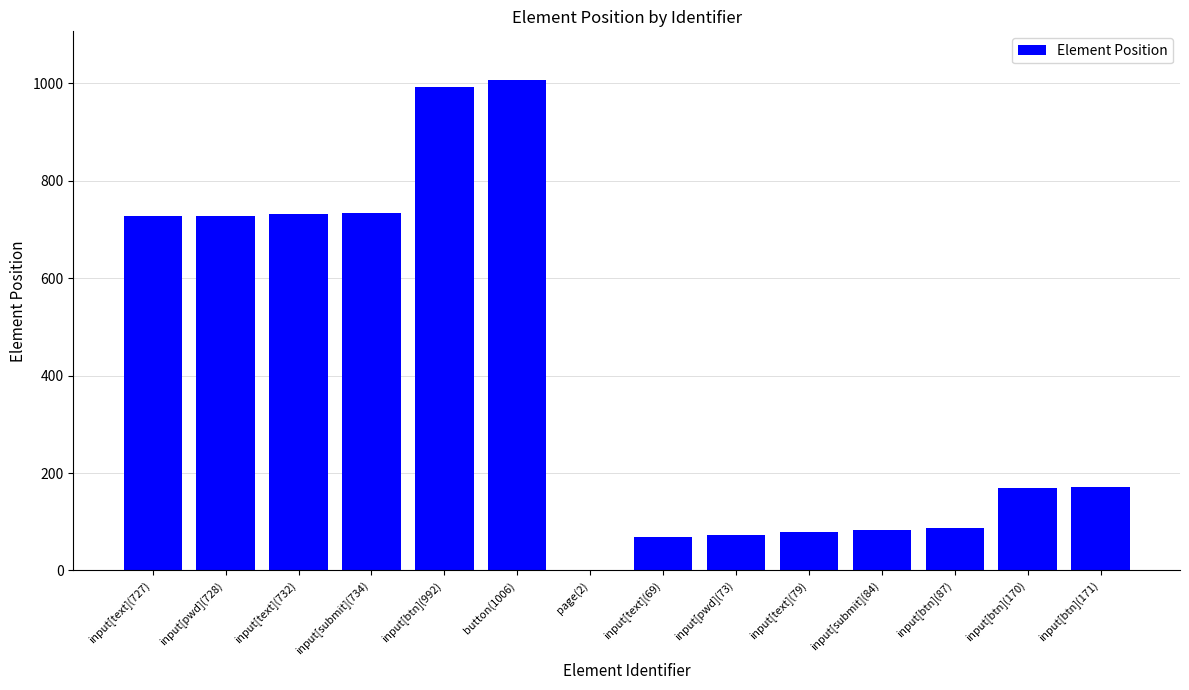

What is the ratio of the value at input[submit](734) to the value at page(2)?

367.0